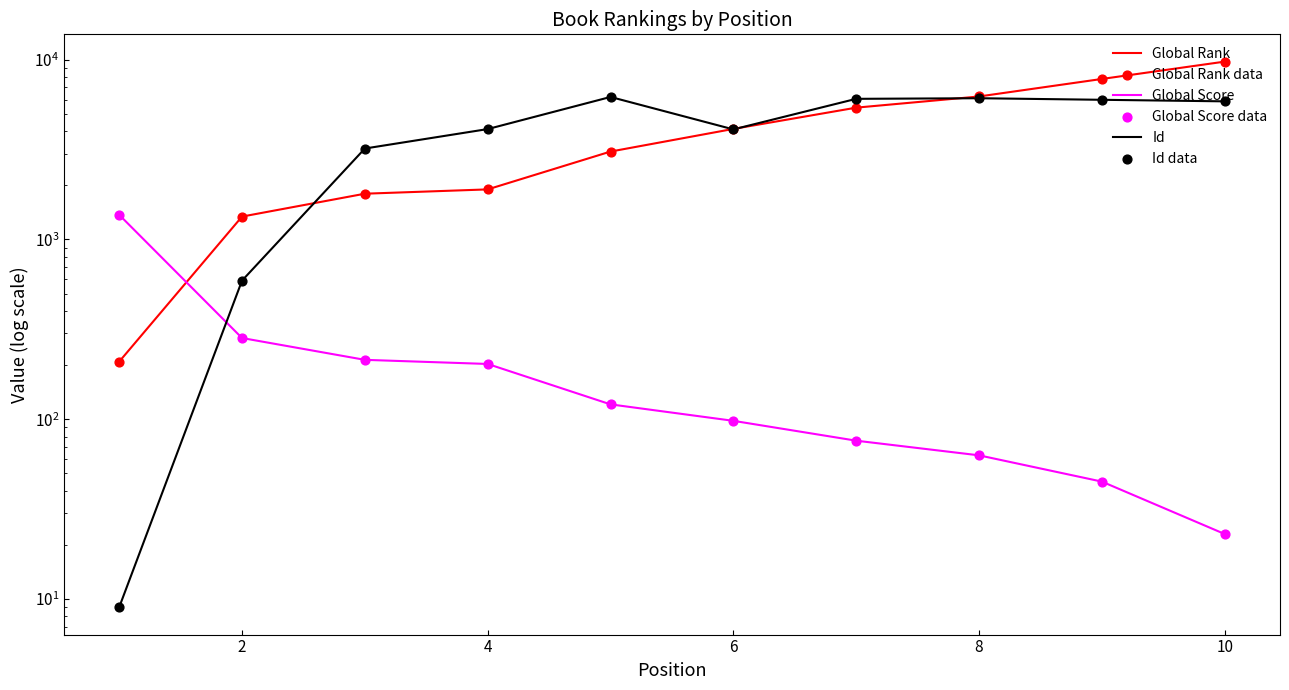

At how many categories does at least one series exceed 2976?

8